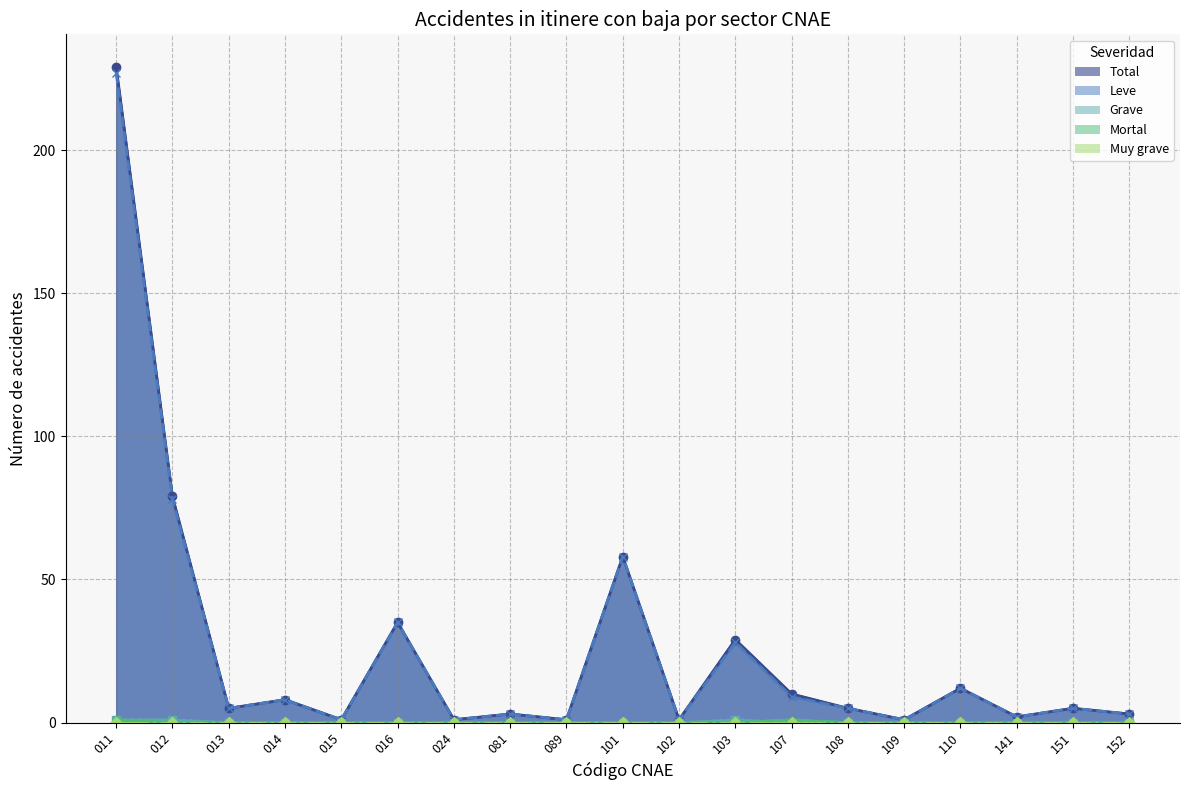

What is the value of the Leve point at the 6th from the left?

35